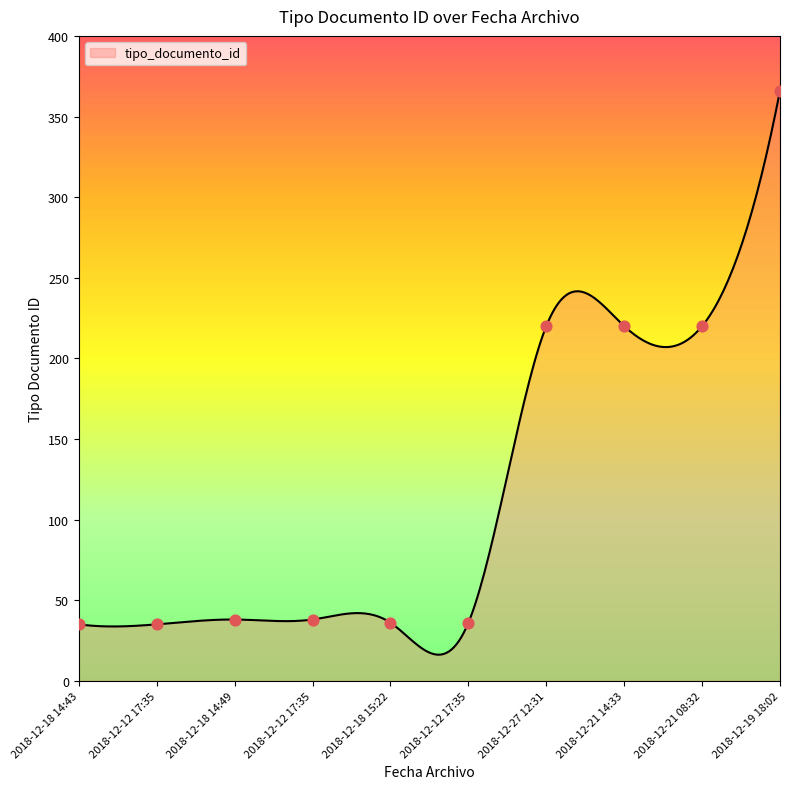

Which has a higher value, 2018-12-12 17:35 or 2018-12-19 18:02?

2018-12-19 18:02